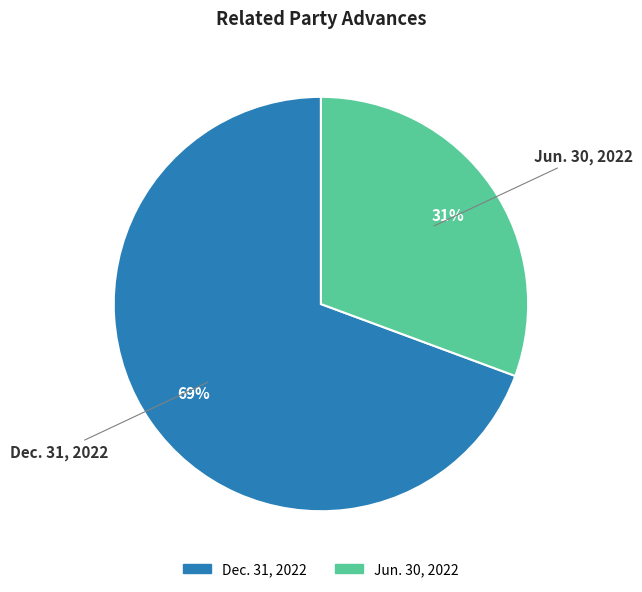

To the nearest percent, what portion does Jun. 30, 2022 represent?

31%